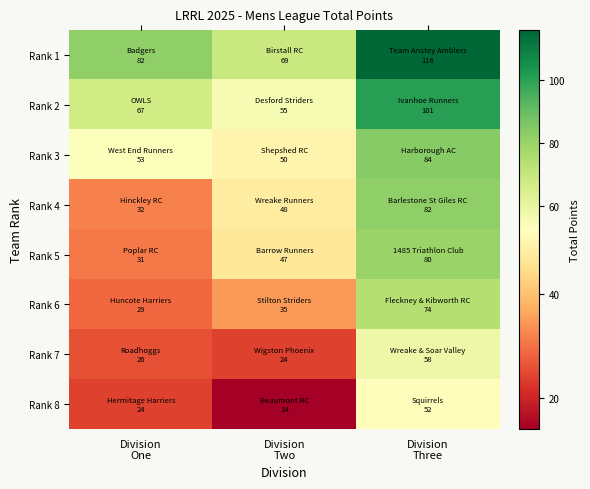

At how many categories does at least one series exceed 69?

2